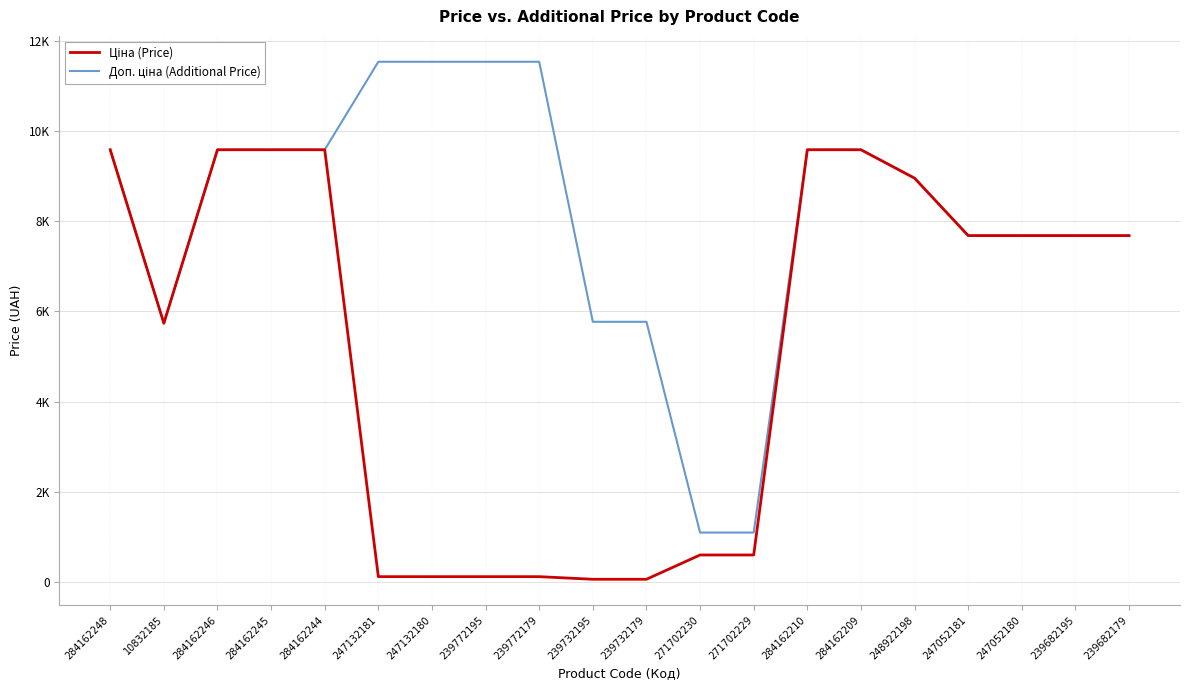

In Ціна (Price), how many points are lower than both neighbors (excluding endpoints)?

1